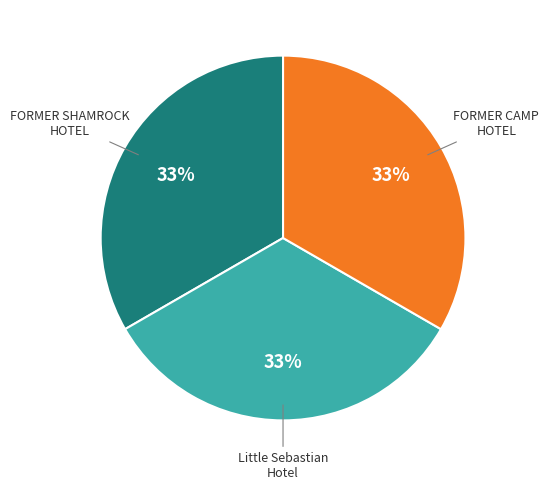

Does any single category account for the majority?

No